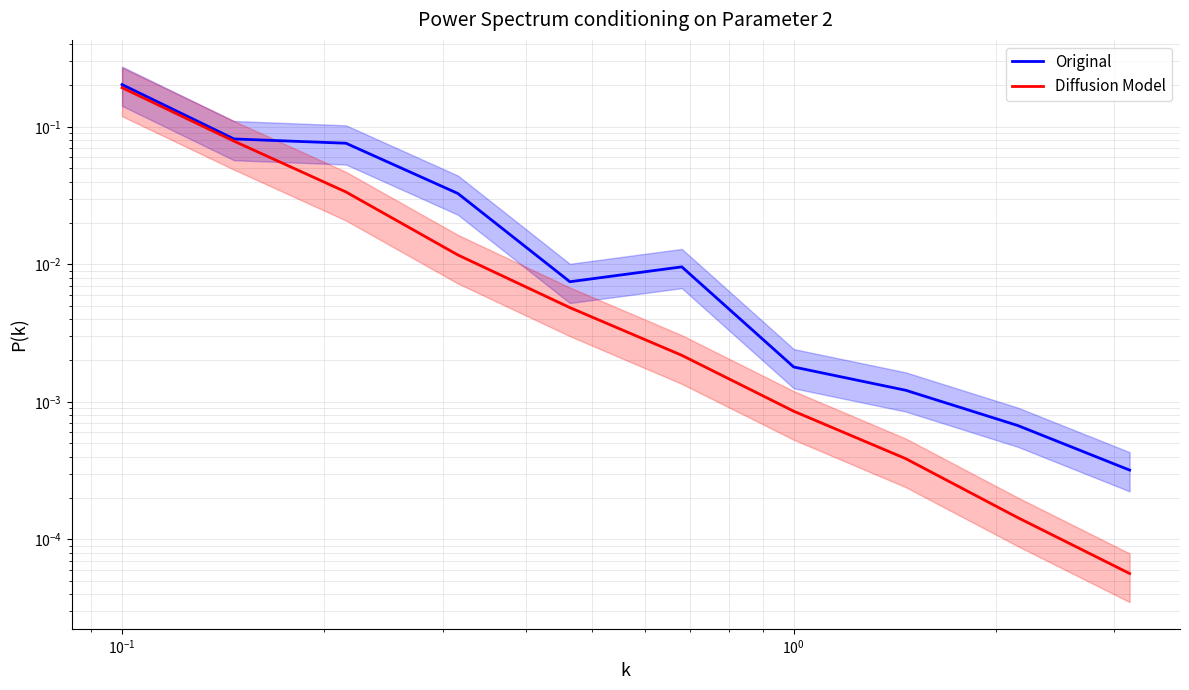

How many lines are shown in the chart?

2